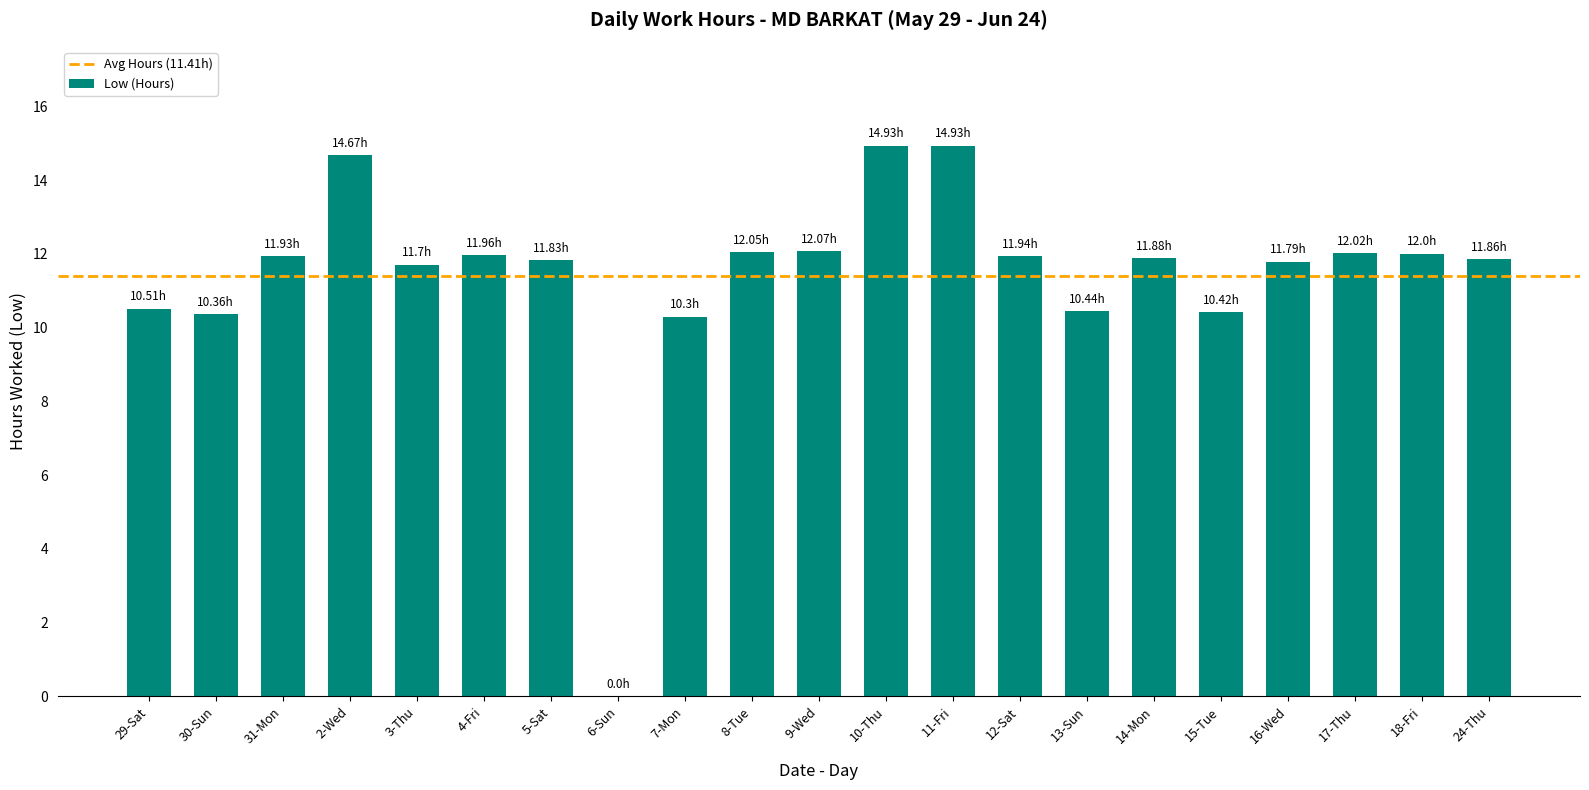

What is the sum of the values at 14-Mon and 7-Mon?

22.2